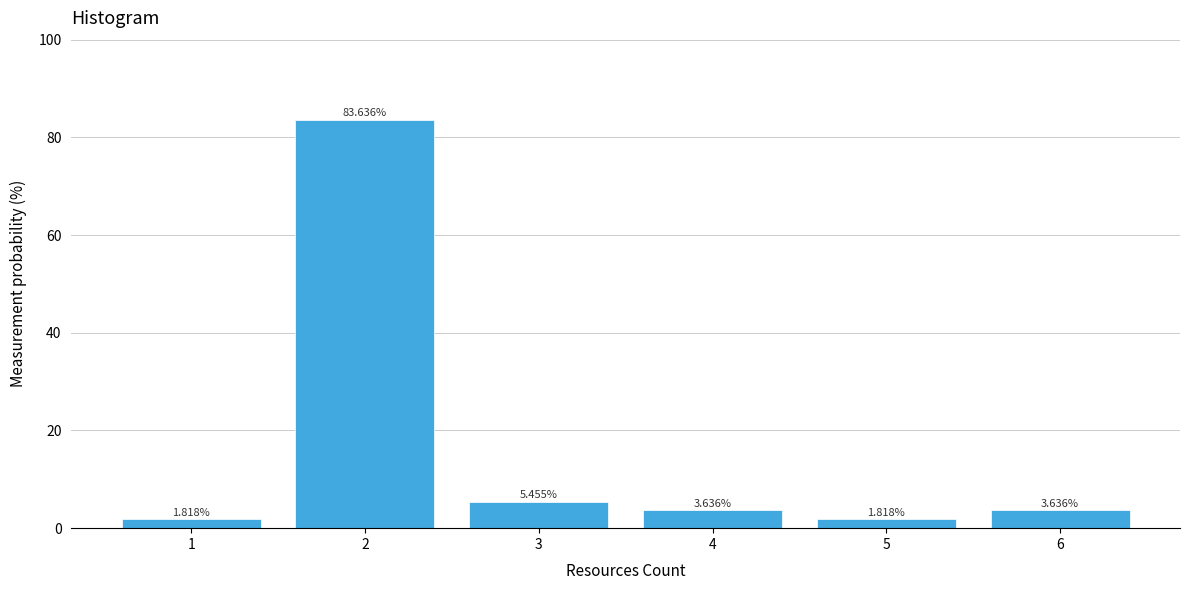

What is the change in value from 2 to 5?

-81.8